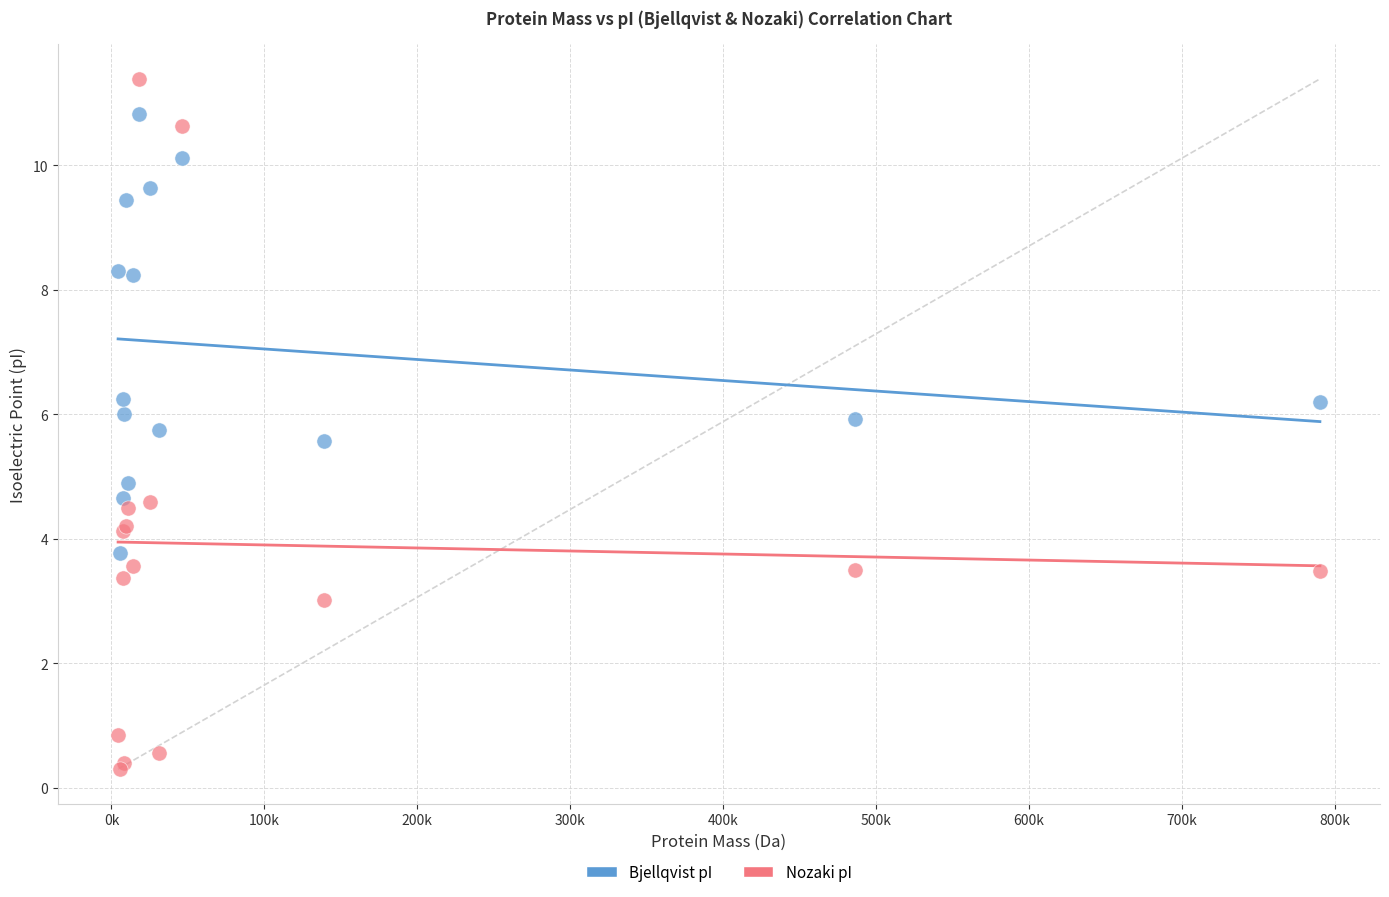

What is the X range (max minus min) for the scatter plot?

785921.0